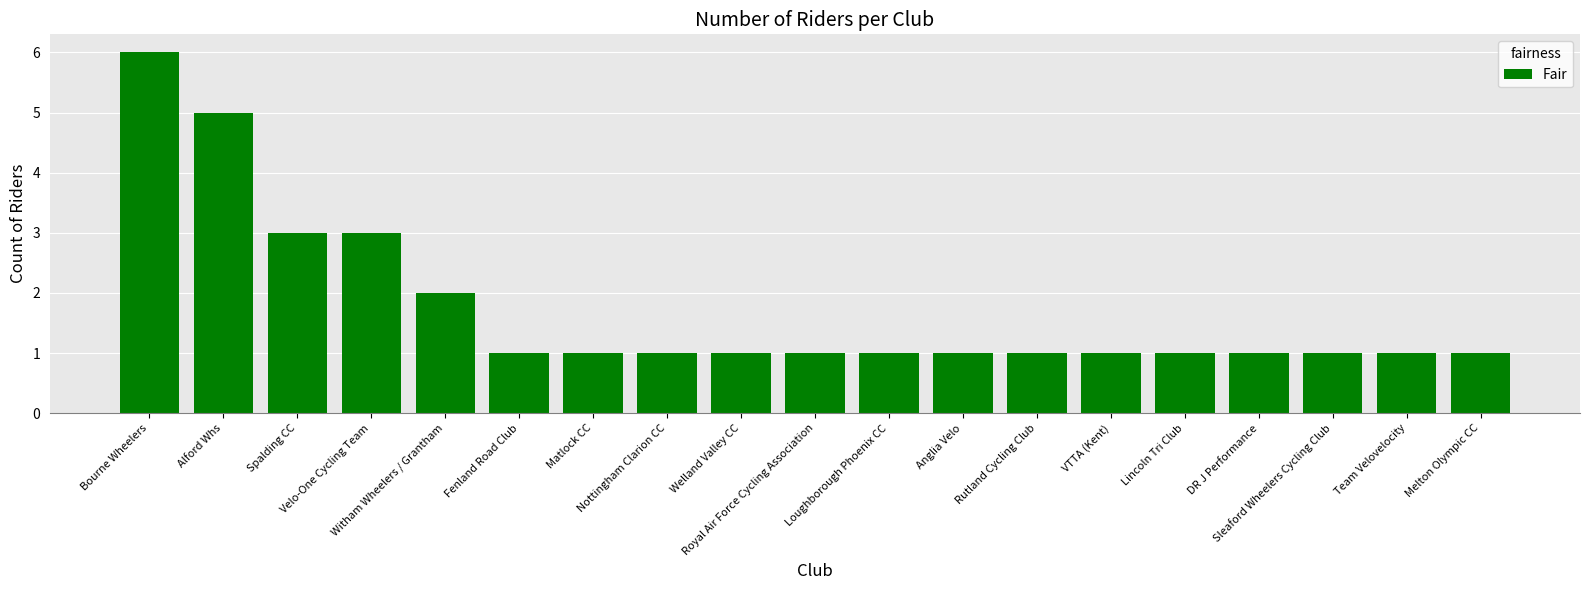

What is the sum of all values?

33